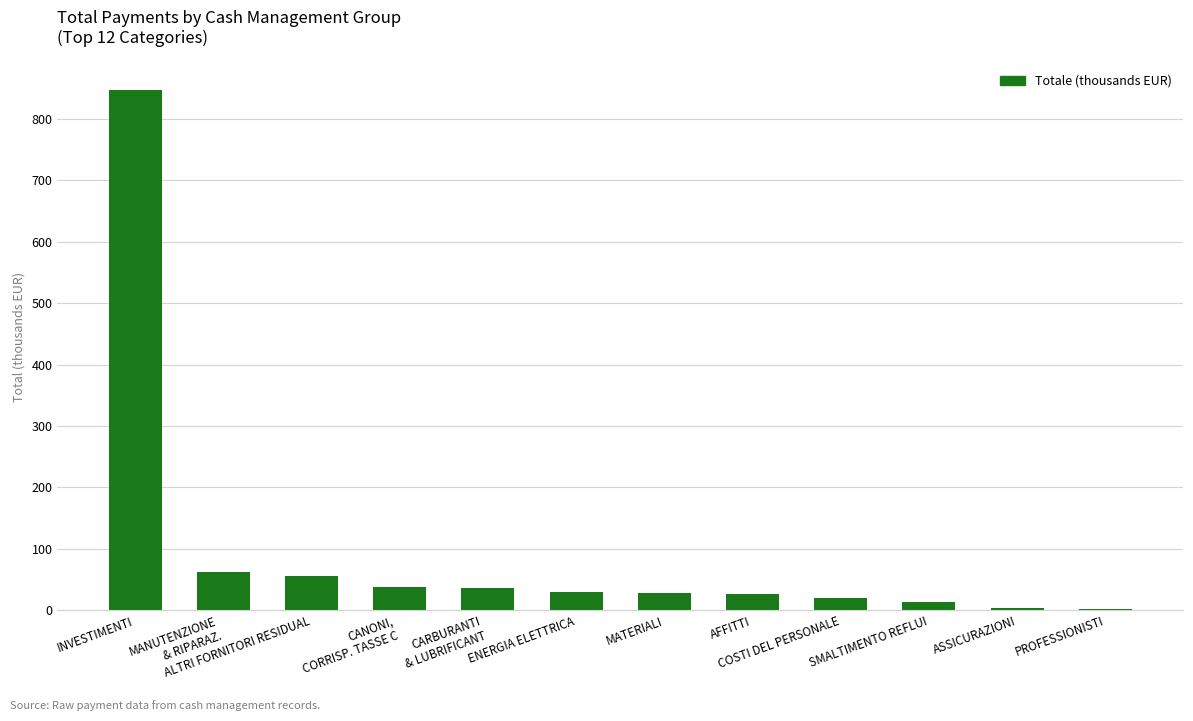

What is the difference between the values at INVESTIMENTI and ALTRI FORNITORI RESIDUAL?

791.5